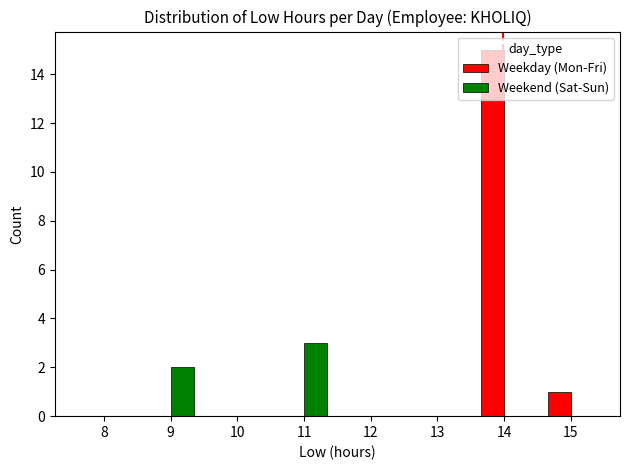

Is the value of Weekend (Sat-Sun) at 13 greater than the value of Weekday (Mon-Fri) at 15?

No